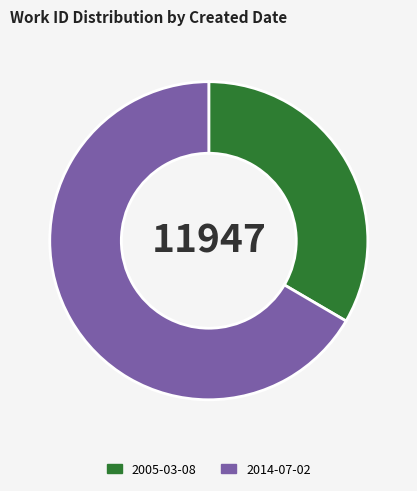

How many slices are in this pie chart?

2